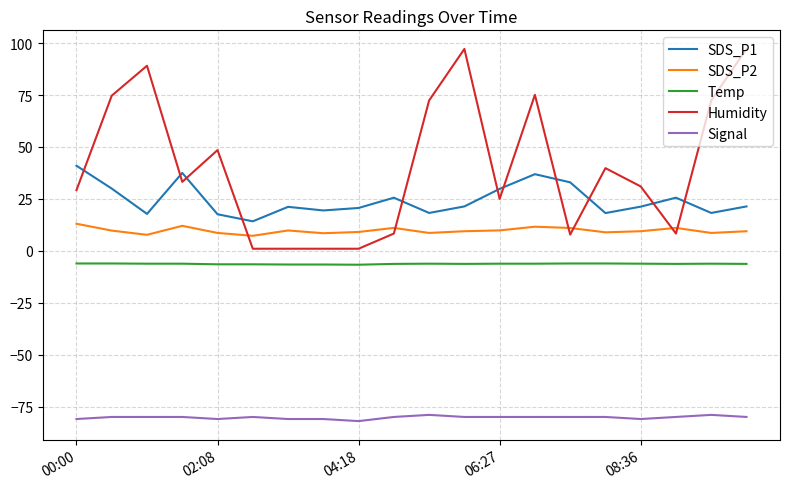

Is this an area chart (filled region under the line)?

No